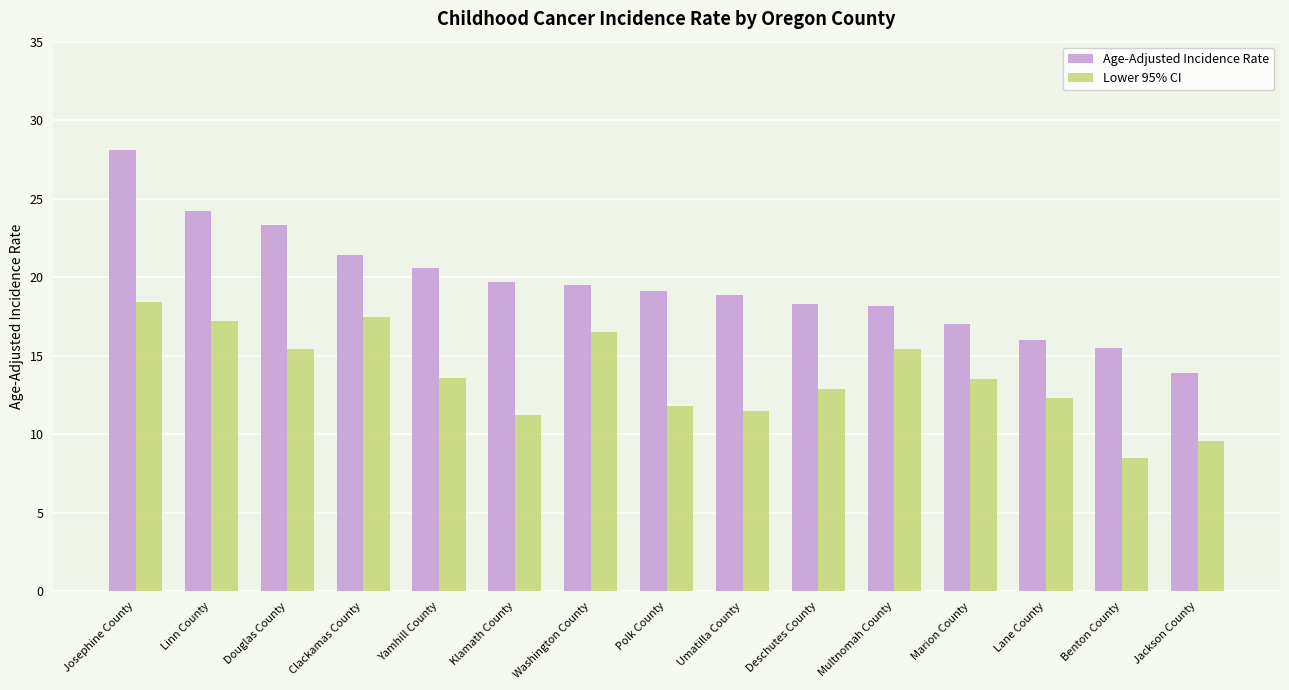

Which series has the widest spread of values?

Age-Adjusted Incidence Rate